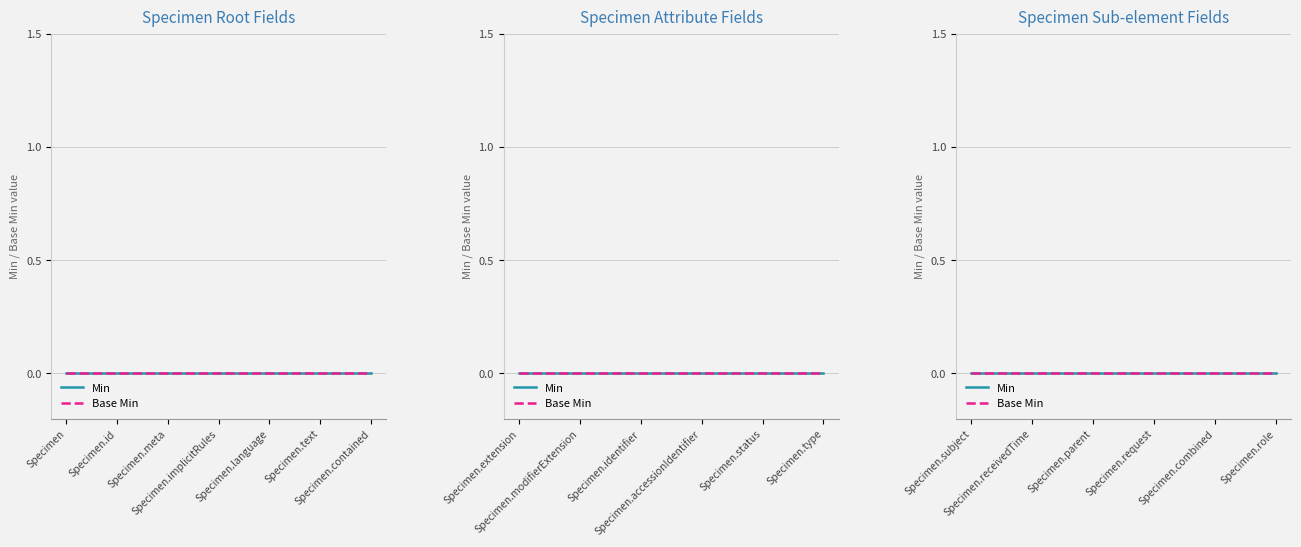

Which category has the highest value across all series?

Specimen.language